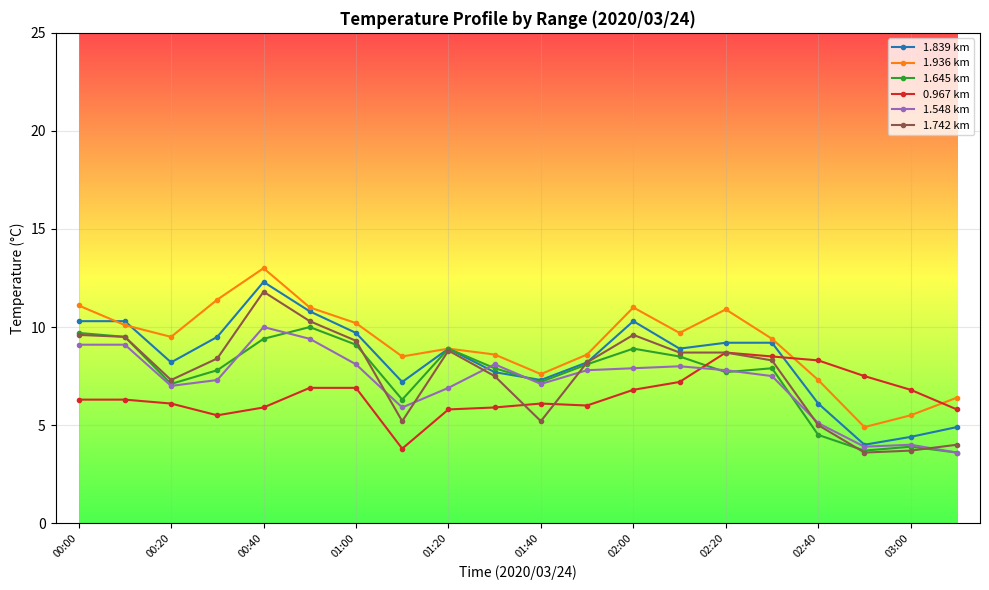

True or false: 1.548 km and 0.967 km intersect in this chart.

True